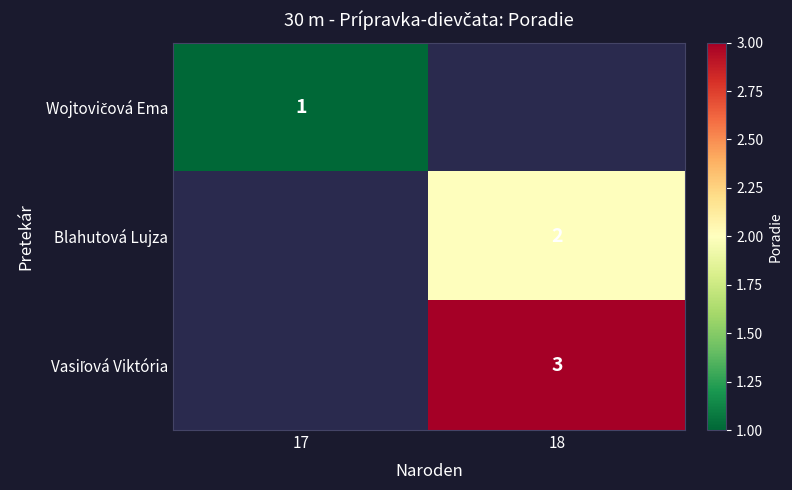

Is it true that Blahutová Lujza equals 2 at 18?

True